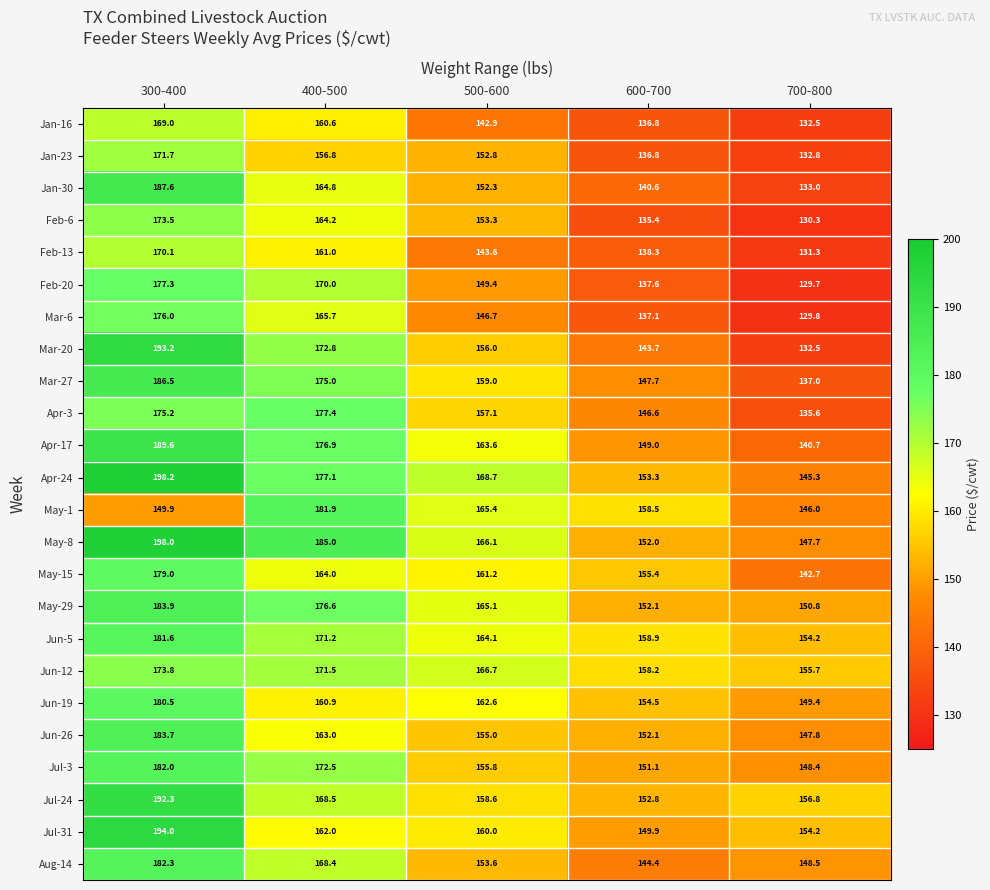

Which series has the largest total across all categories?

May-8